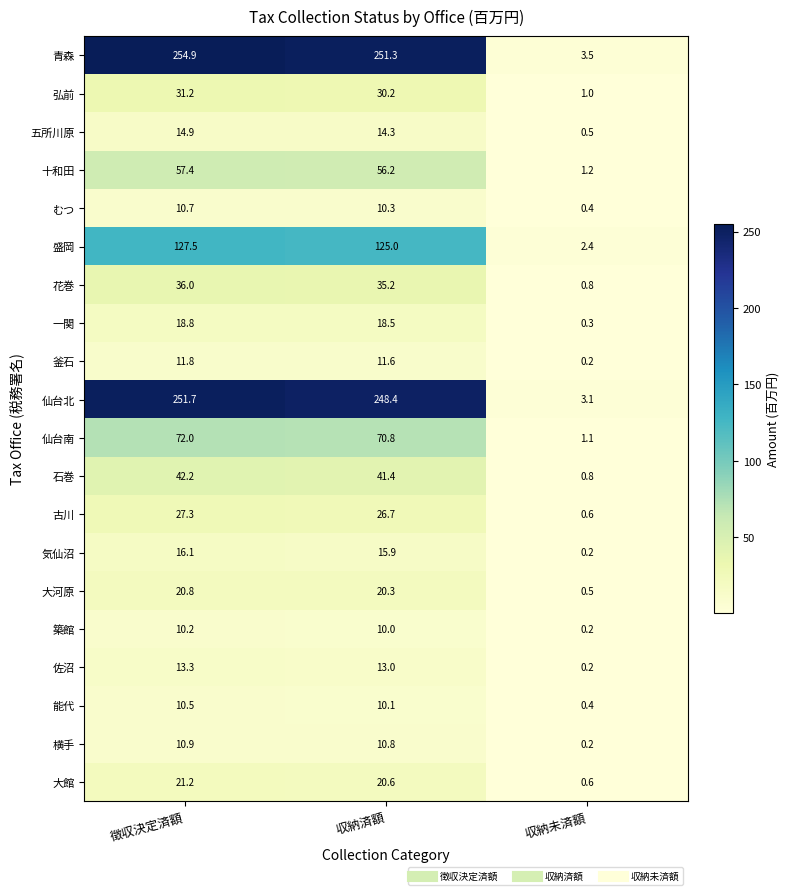

What is the approximate value of 気仙沼 at 徴収決定済額?

16.1